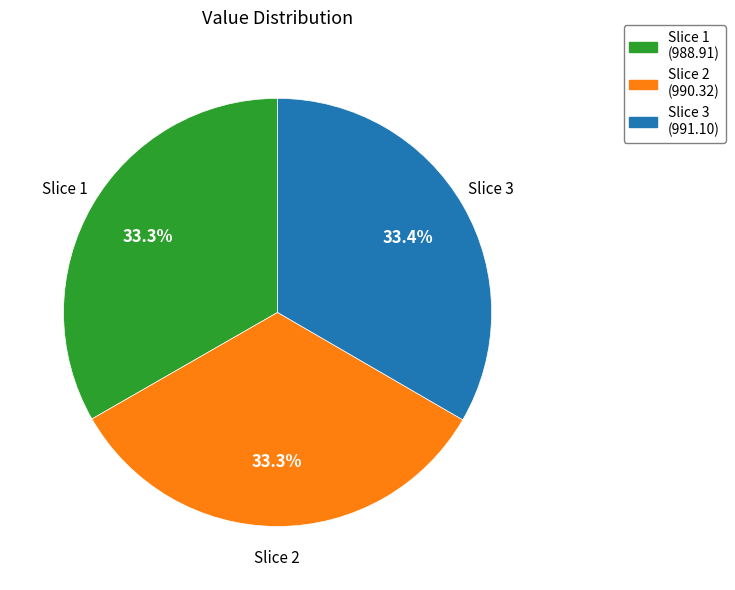

Is there any slice that represents more than half of the pie?

No